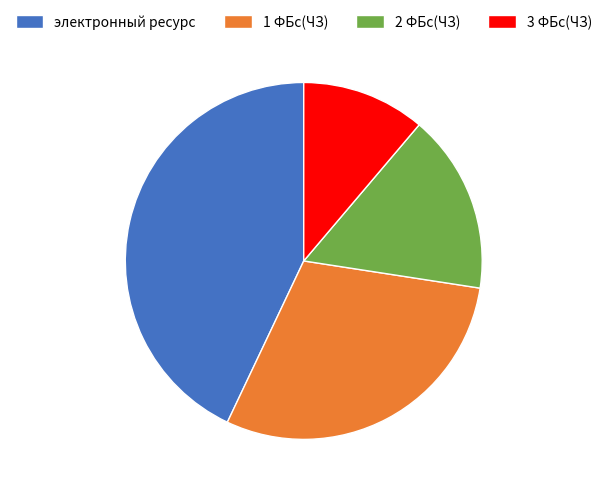

How many segments does this pie chart have?

4